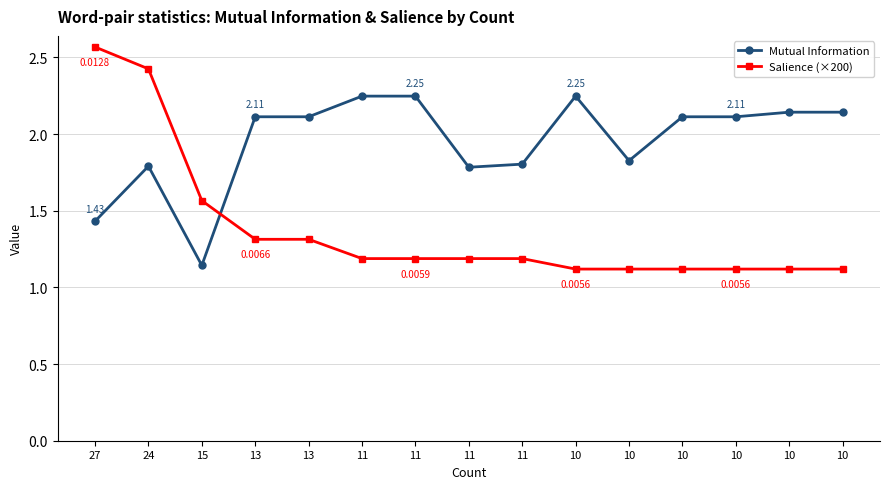

How many Mutual Information values are between 1 and 2?

6